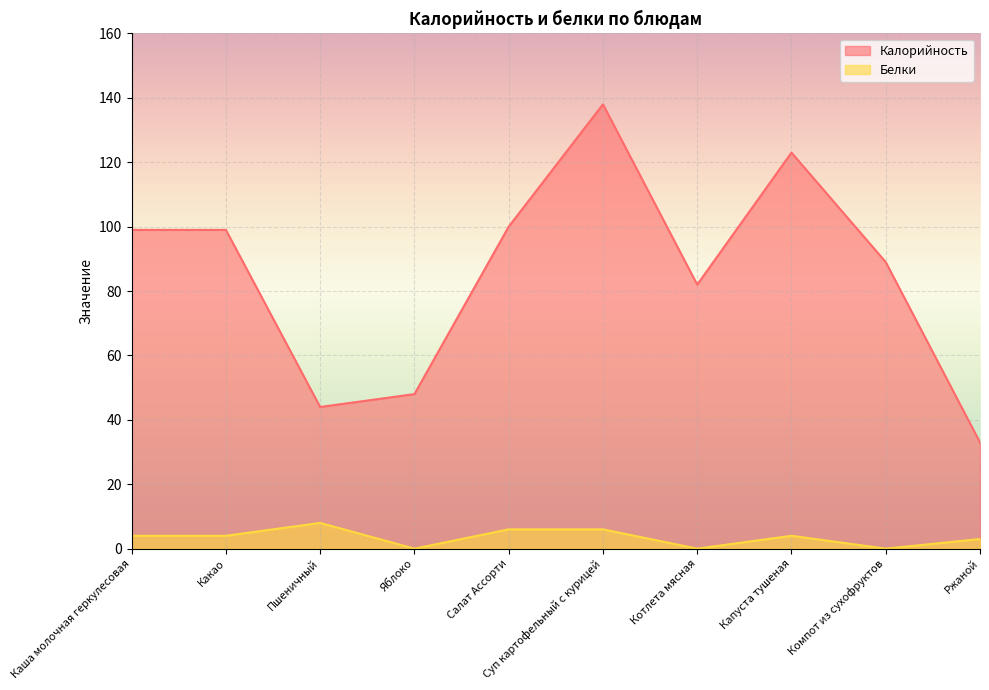

What are all the series names shown in the legend?

Калорийность, Белки